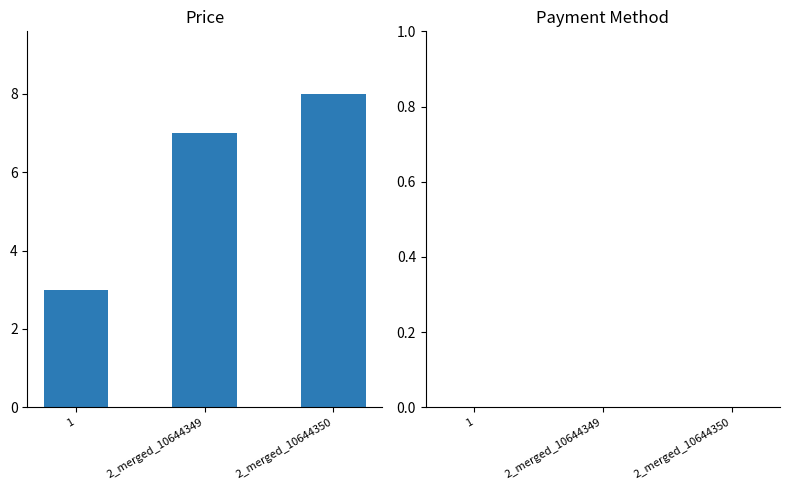

List the labels in order of value, largest first.

2_merged_10644350, 2_merged_10644349, 1